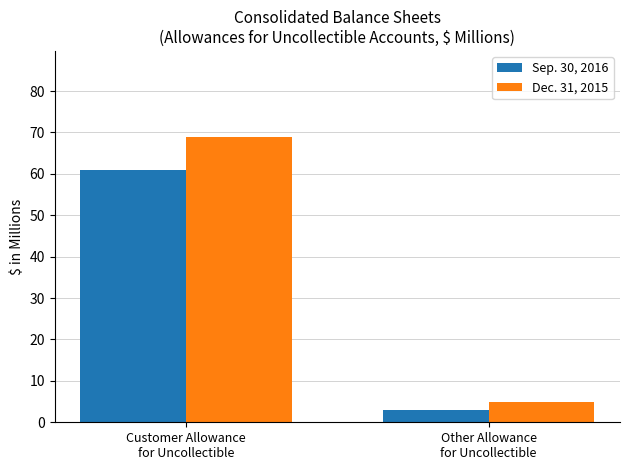

Between Customer Allowance
for Uncollectible and Other Allowance
for Uncollectible, which series saw the biggest shift?

Dec. 31, 2015